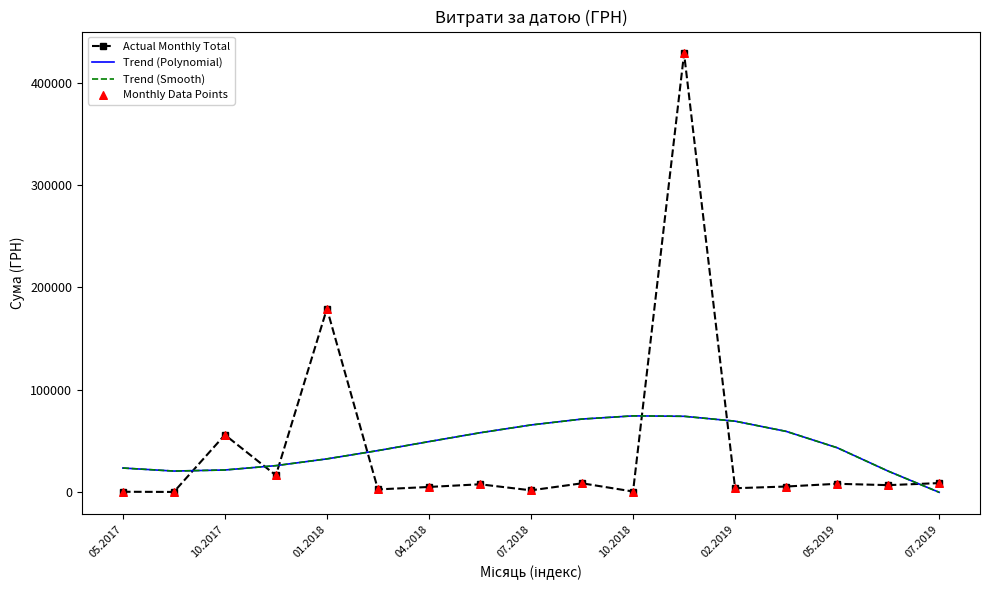

What are all the series names shown in the legend?

Actual Monthly Total, Trend (Polynomial), Trend (Smooth), Monthly Data Points